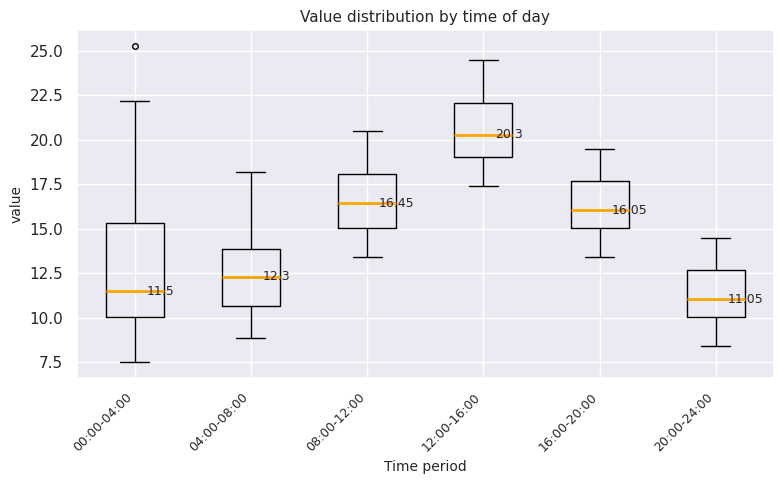

Which box is the tallest, from its lower edge to its upper edge?

00:00-04:00